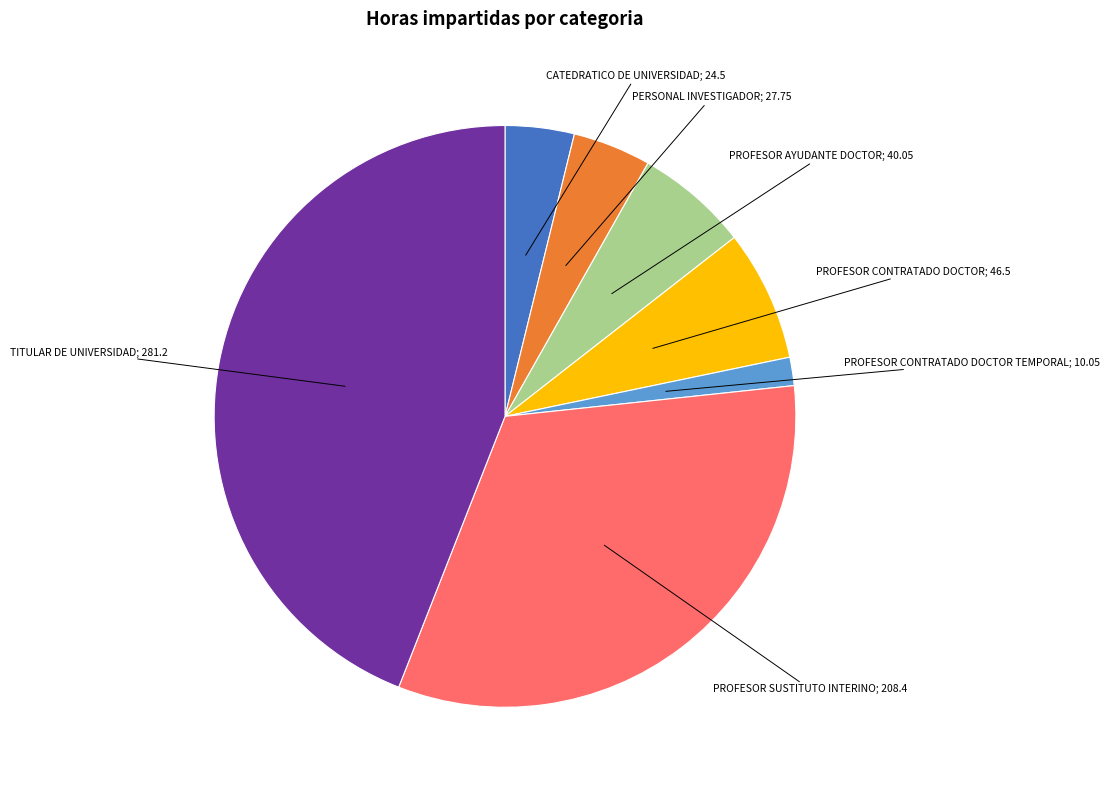

Is there a majority slice in this chart?

No